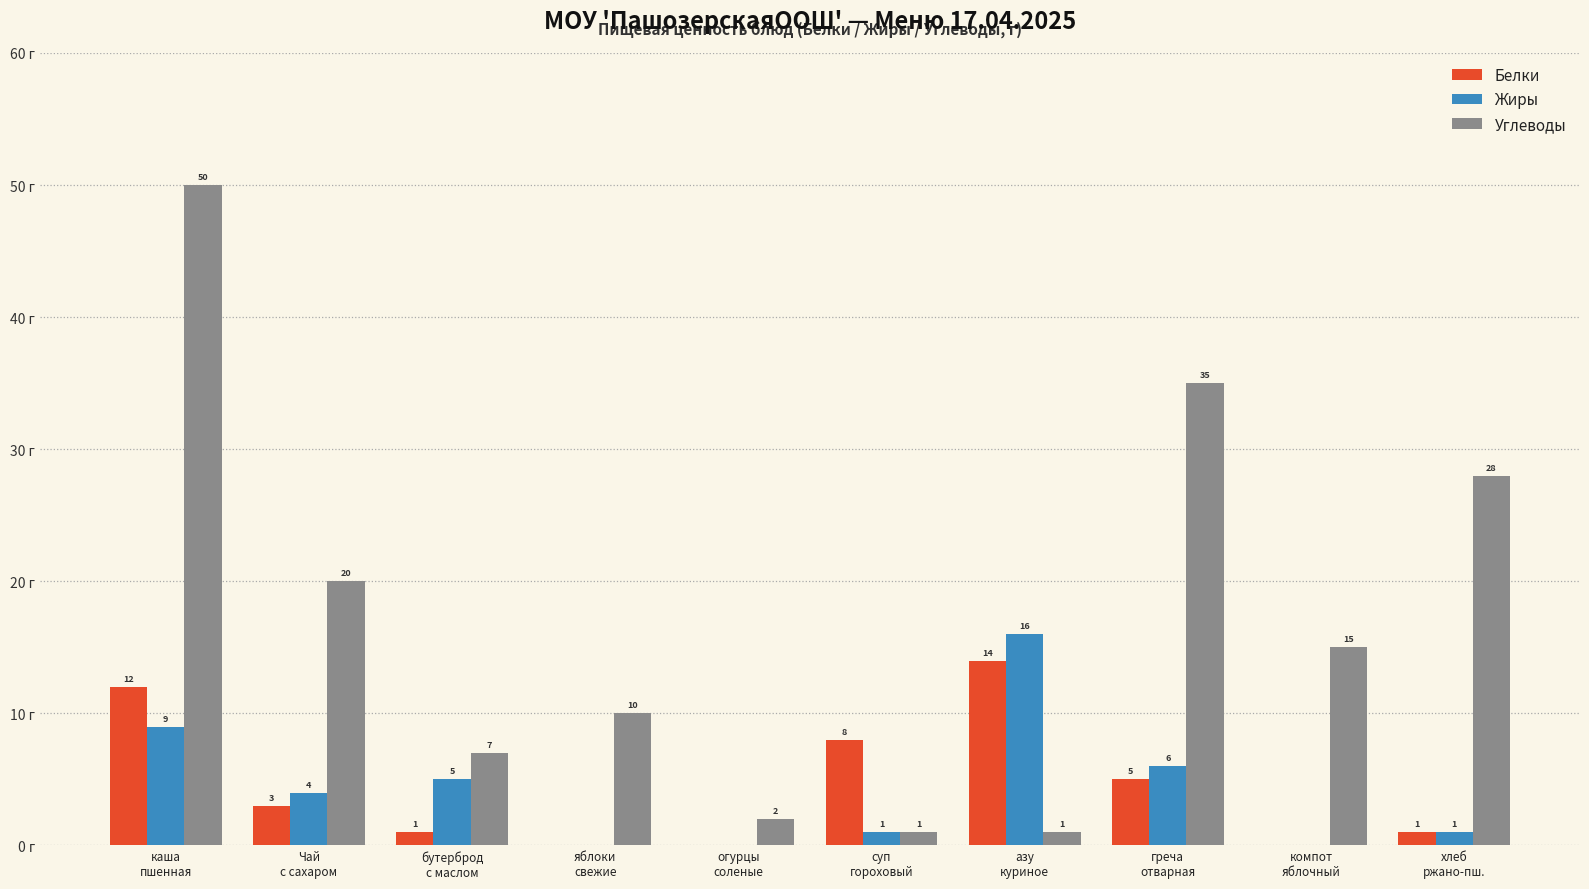

Which series has the largest total across all categories?

Углеводы